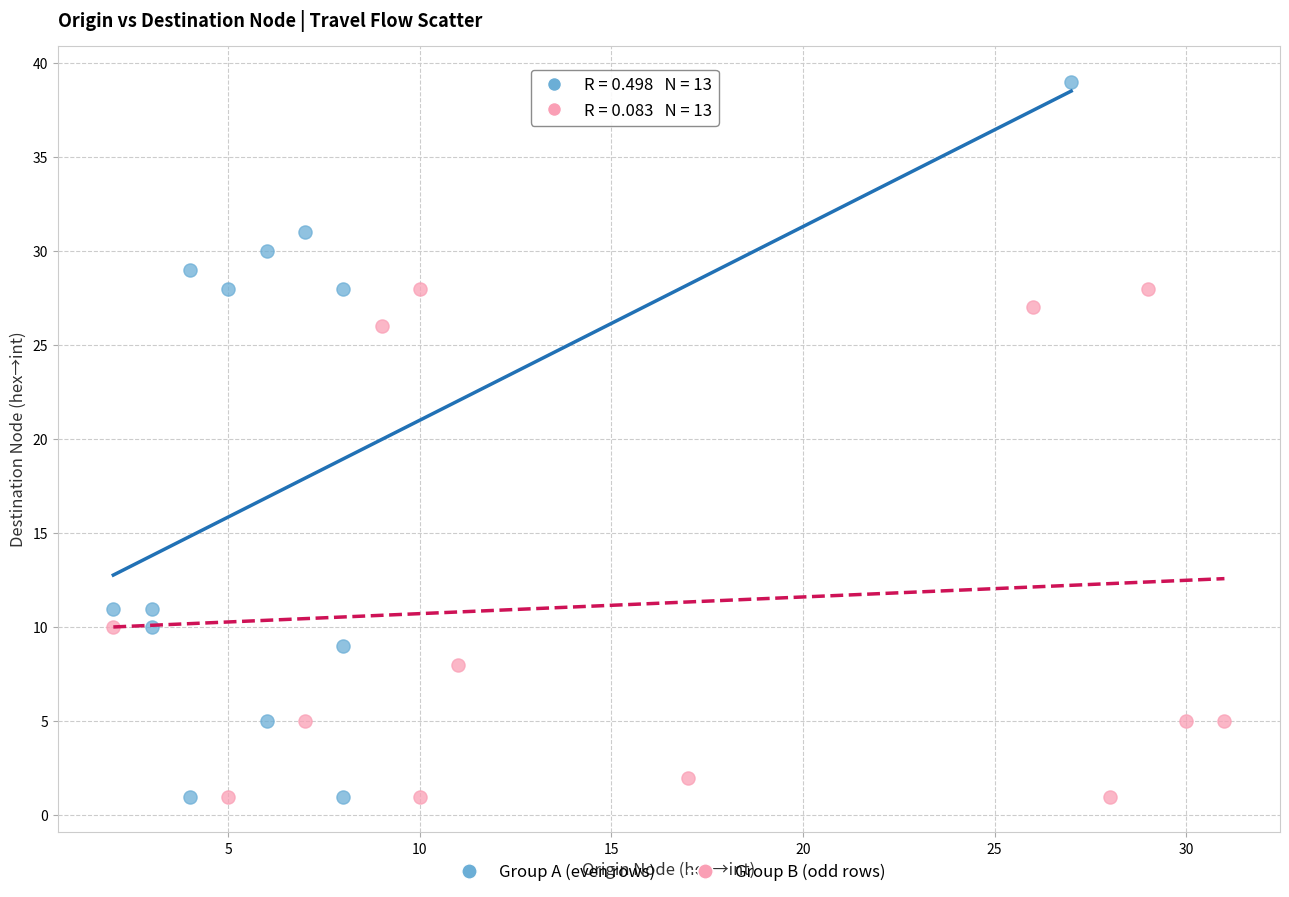

What are all the series names shown in the legend?

Group A (even rows), Group B (odd rows)